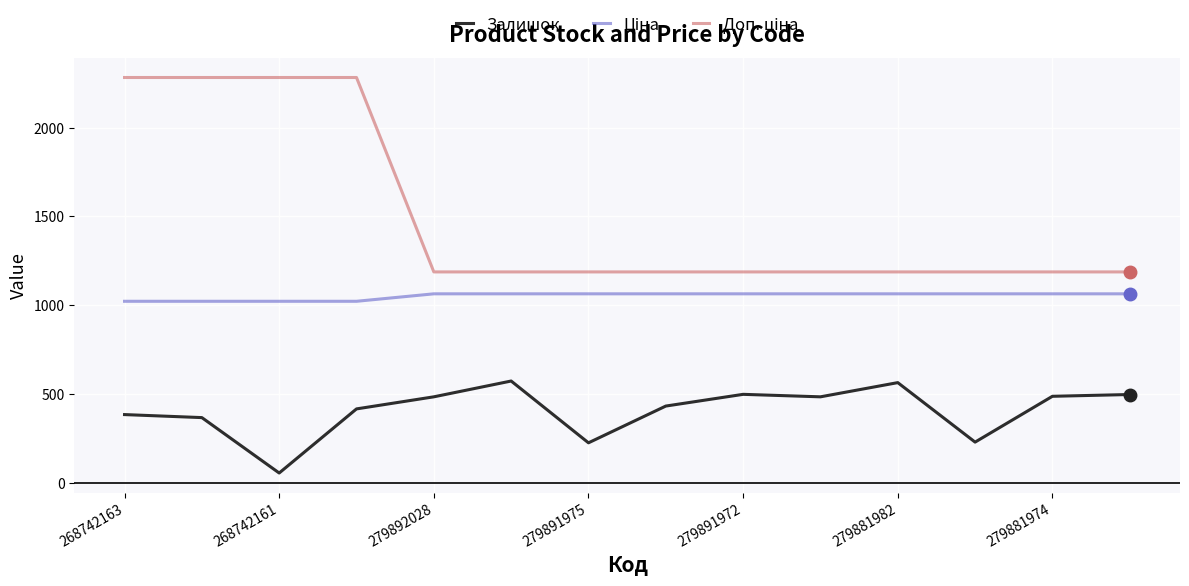

What is the smallest value displayed?

55.0